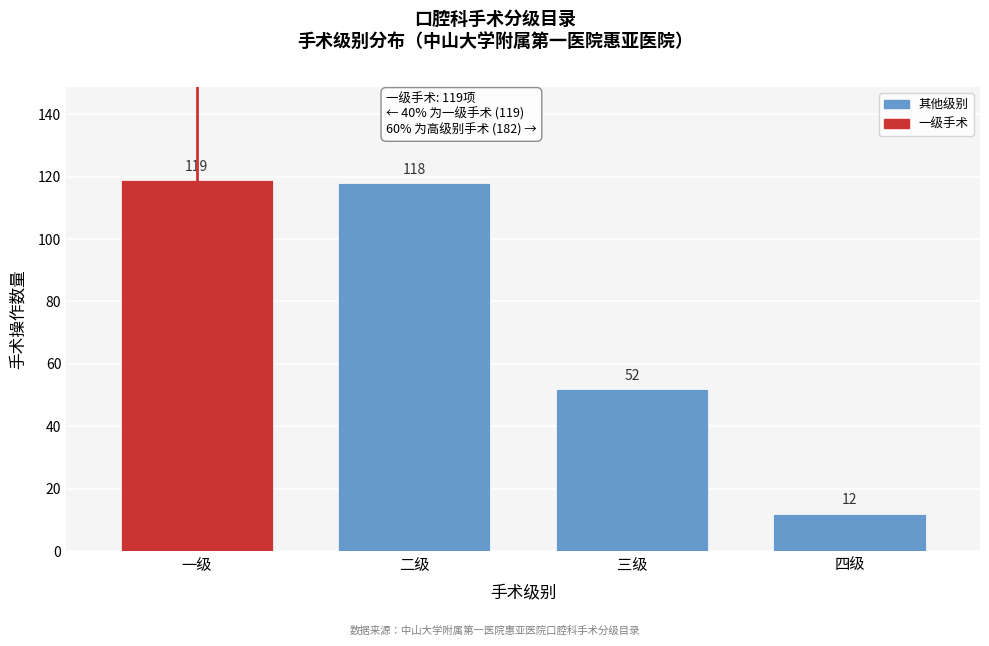

Reading right to left, extract all data points from this chart.

四级=12	三级=52	二级=118	一级=119